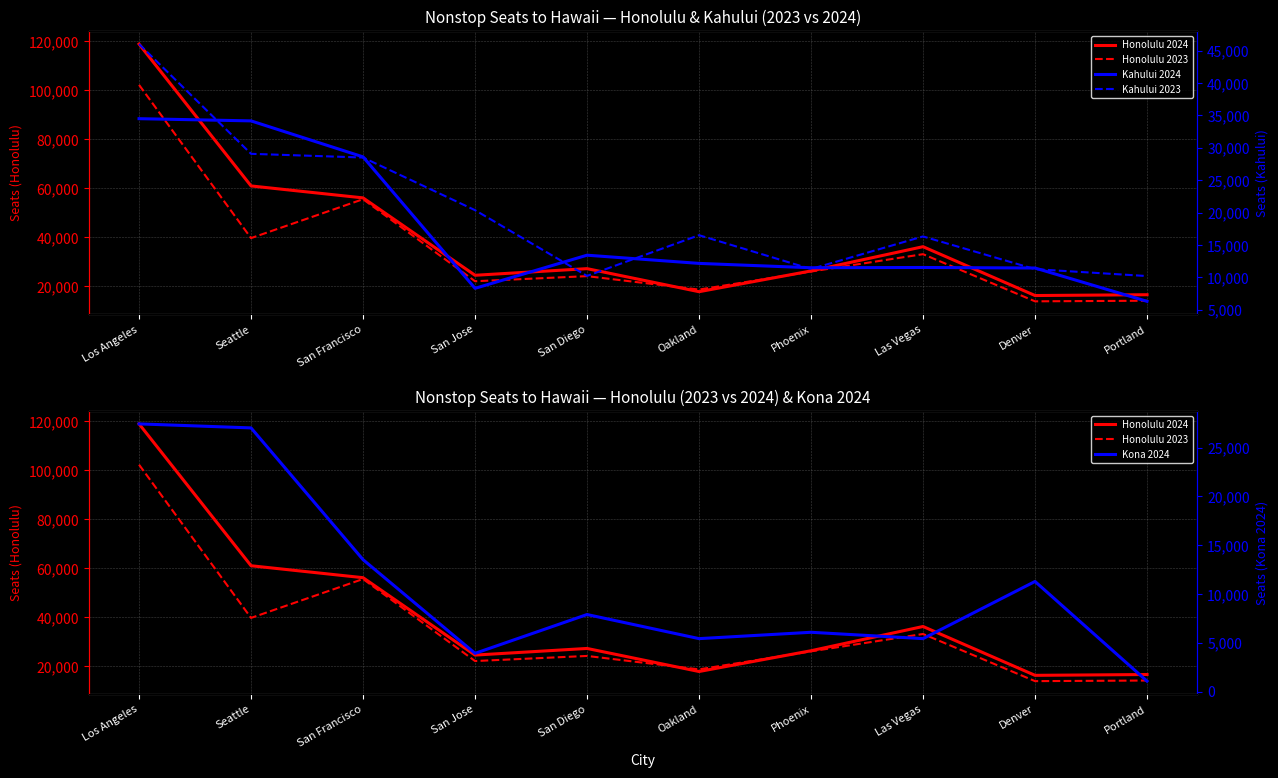

Is this an area chart (filled region under the line)?

No